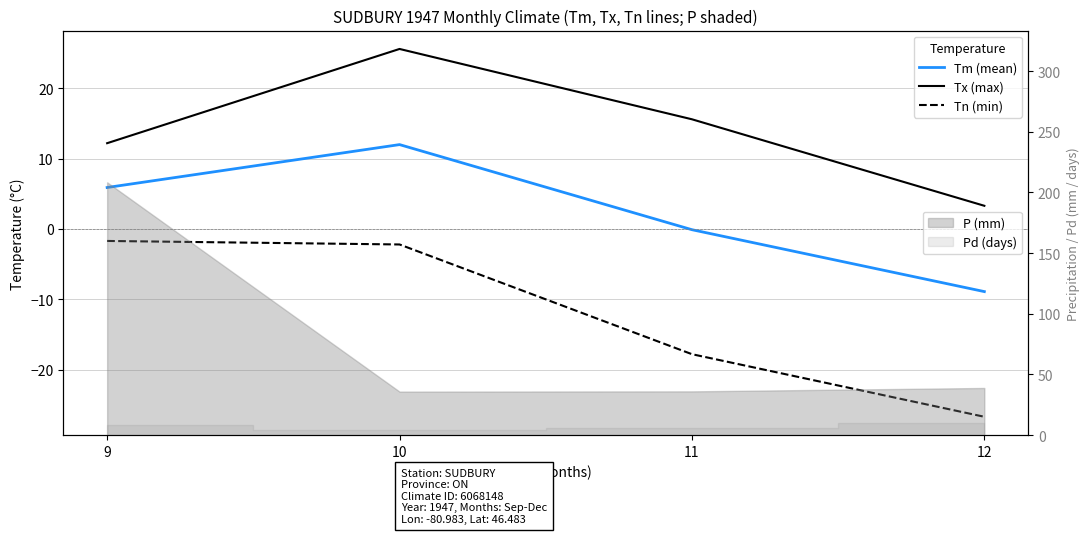

What are all the series names shown in the legend?

Tm (mean), Tx (max), Tn (min)